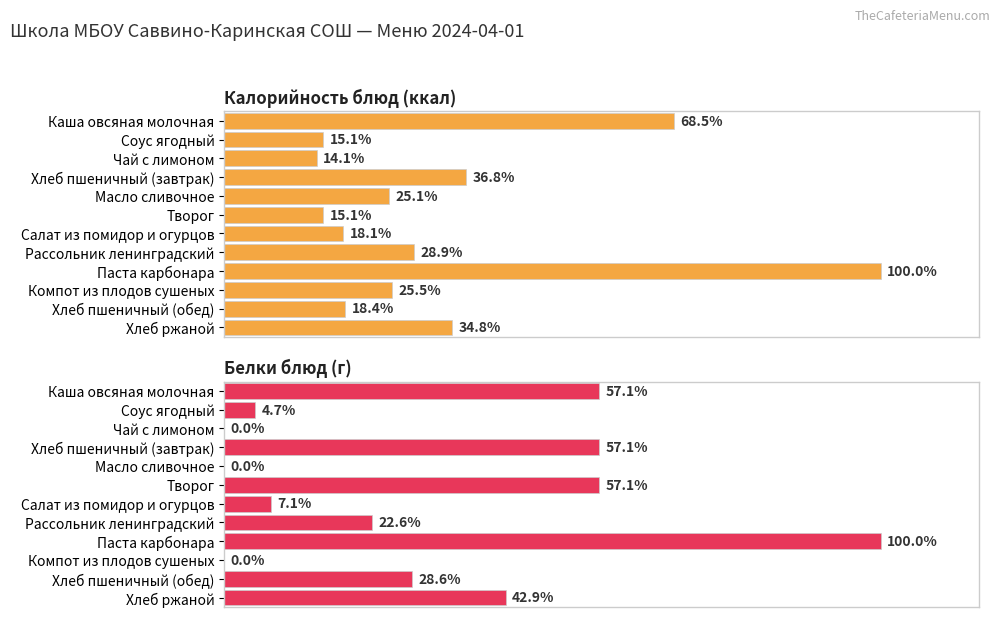

Between Чай с лимоном and Хлеб пшеничный (завтрак), which is larger?

Хлеб пшеничный (завтрак)